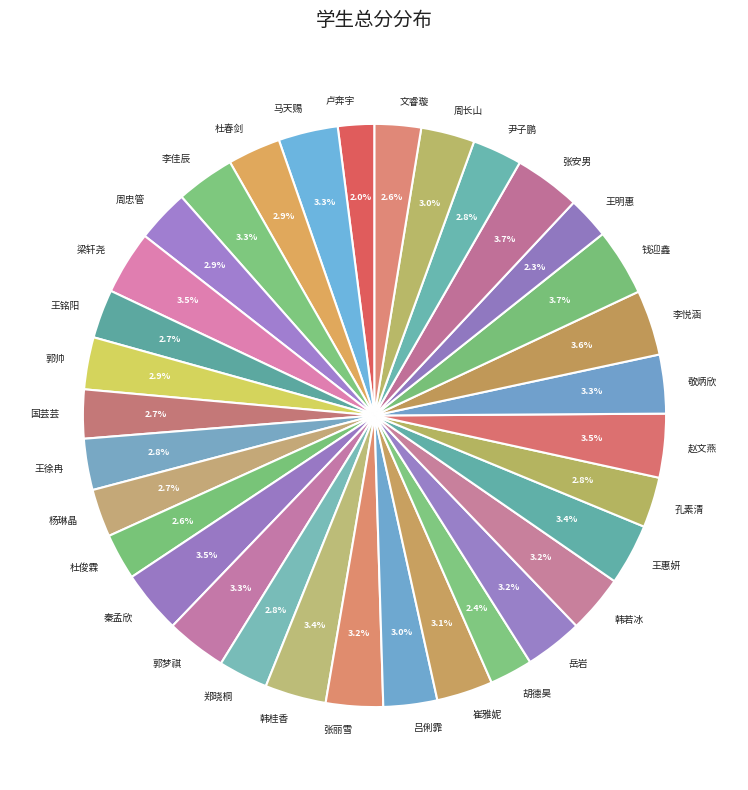

What portion of the pie excludes 张安男?

96.3%